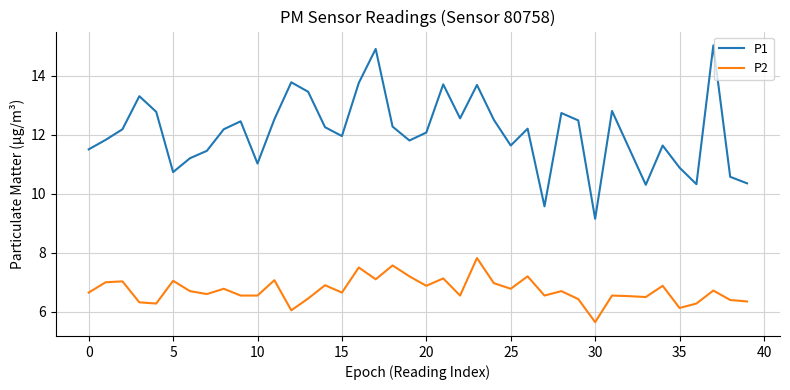

Which series has the widest spread of values?

P1